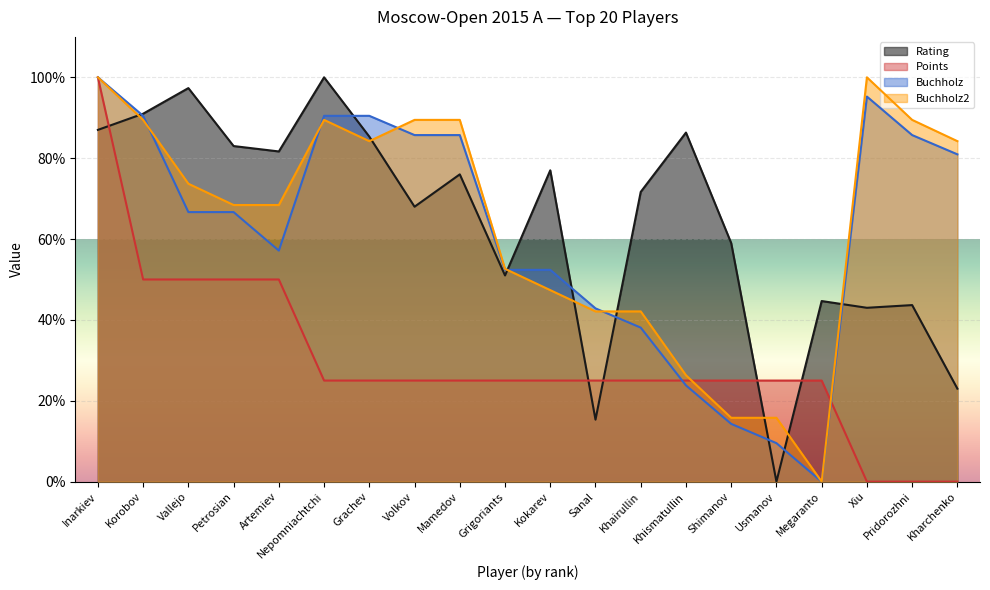

Rank the series by their maximum value, from highest to lowest.

Rating, Points, Buchholz, Buchholz2